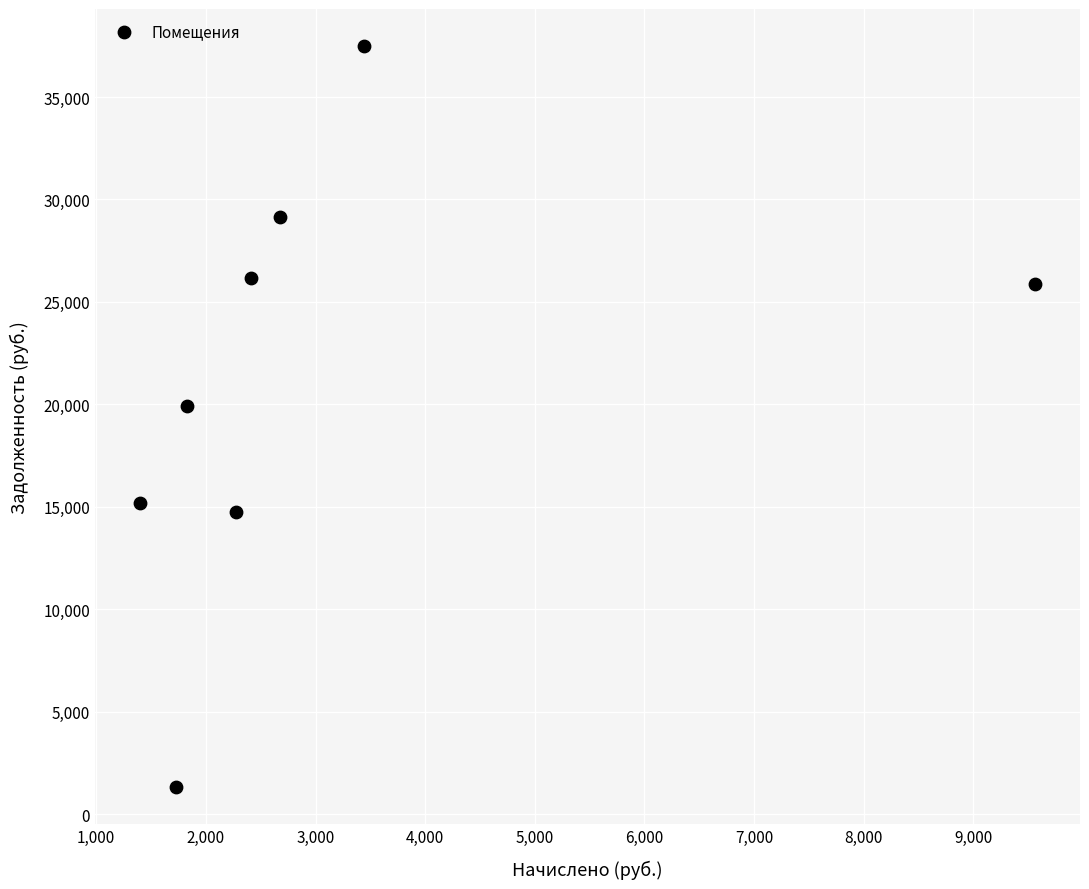

What Y value in the scatter plot is closest to 19410?

19927.9